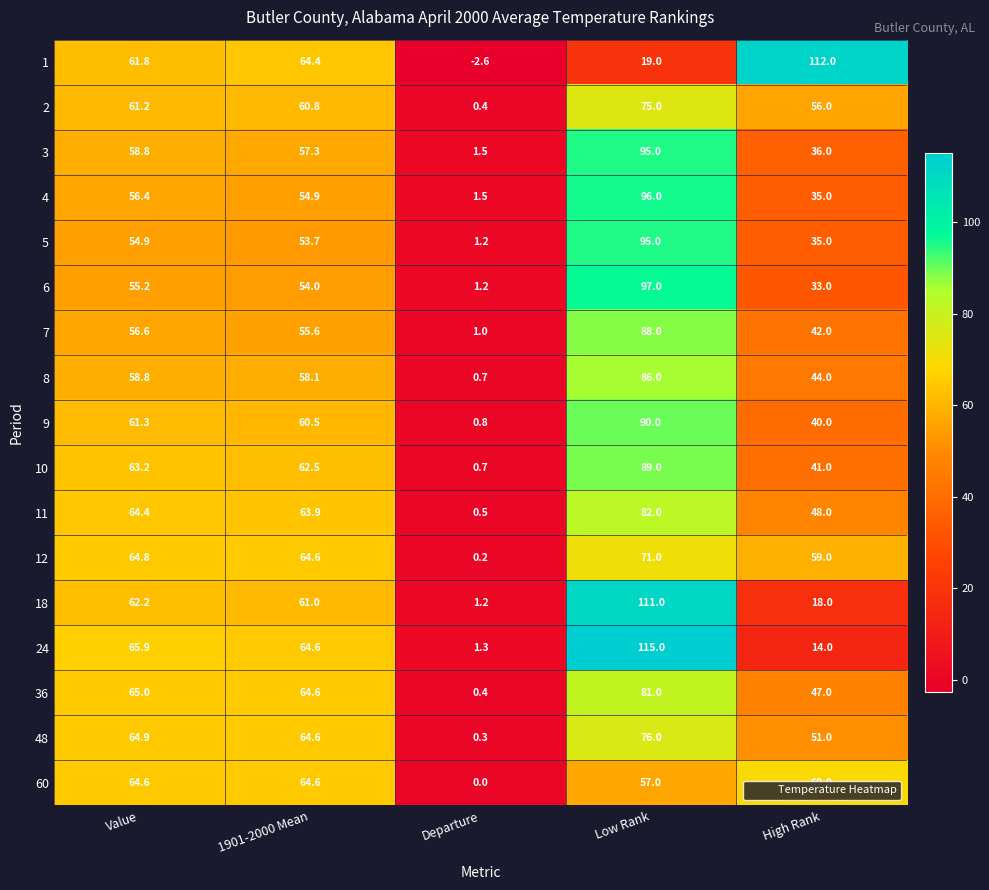

The 7 series shows 55.6 at 1901-2000 Mean. True or false?

True